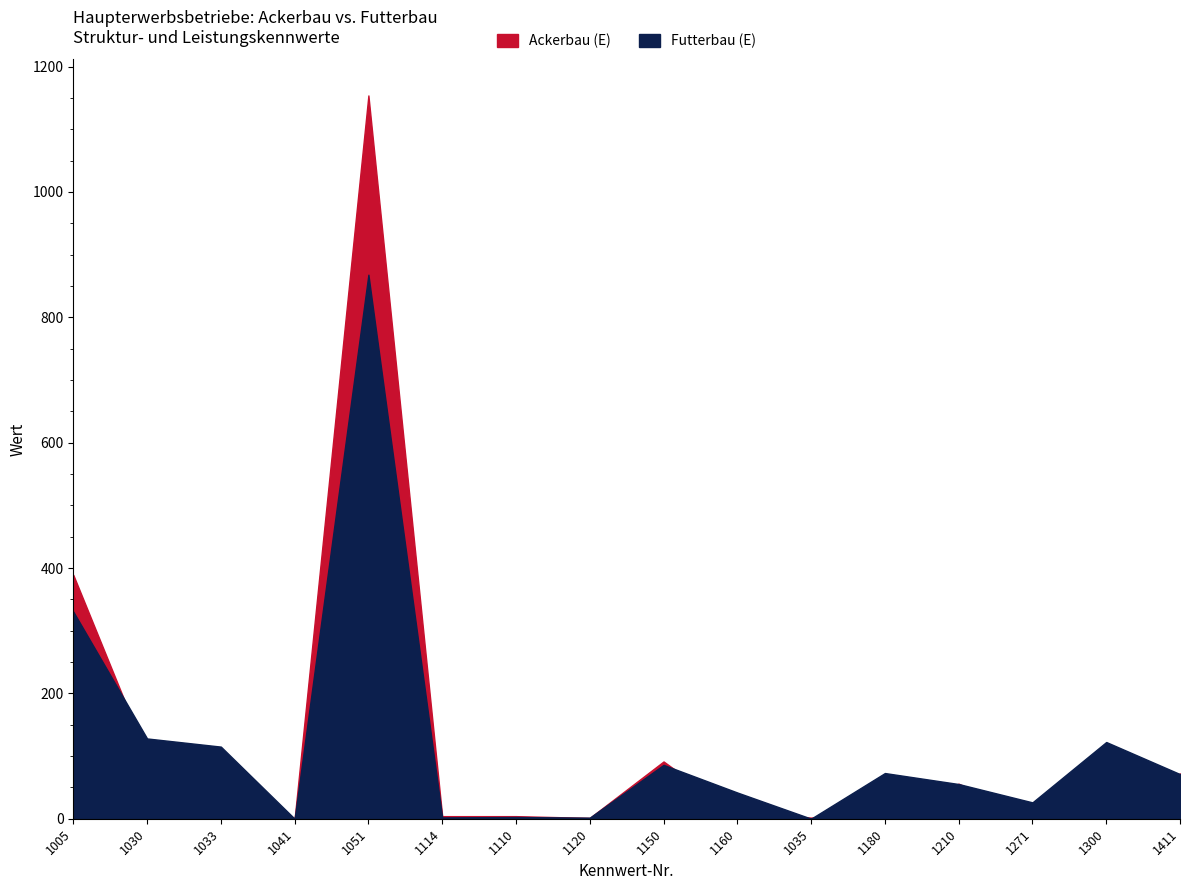

What is the label of the 11th point from the left?

1035